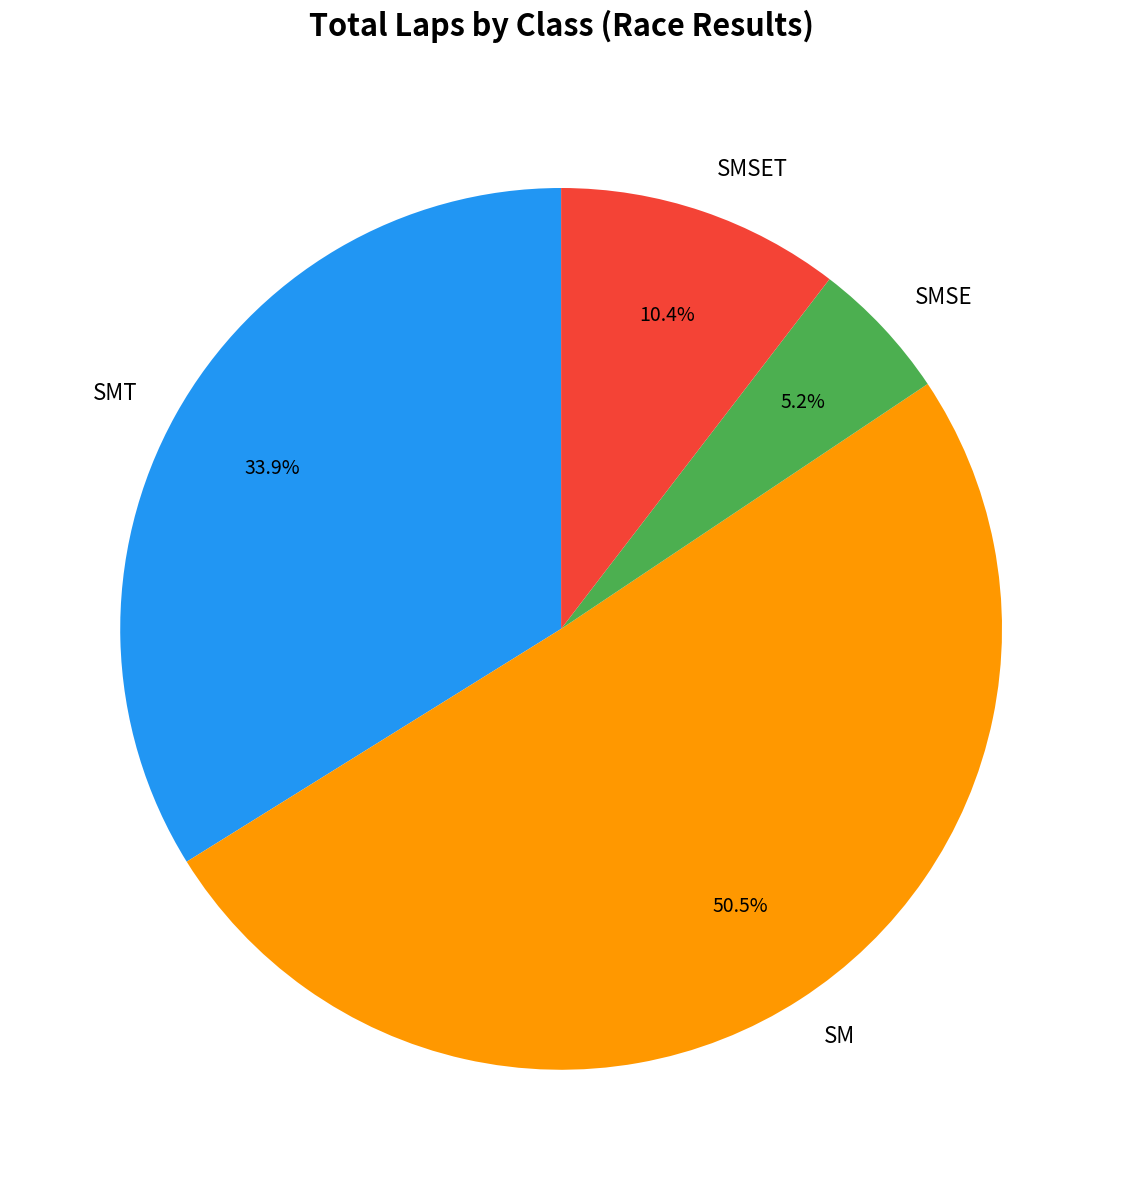

How many slices are in this pie chart?

4